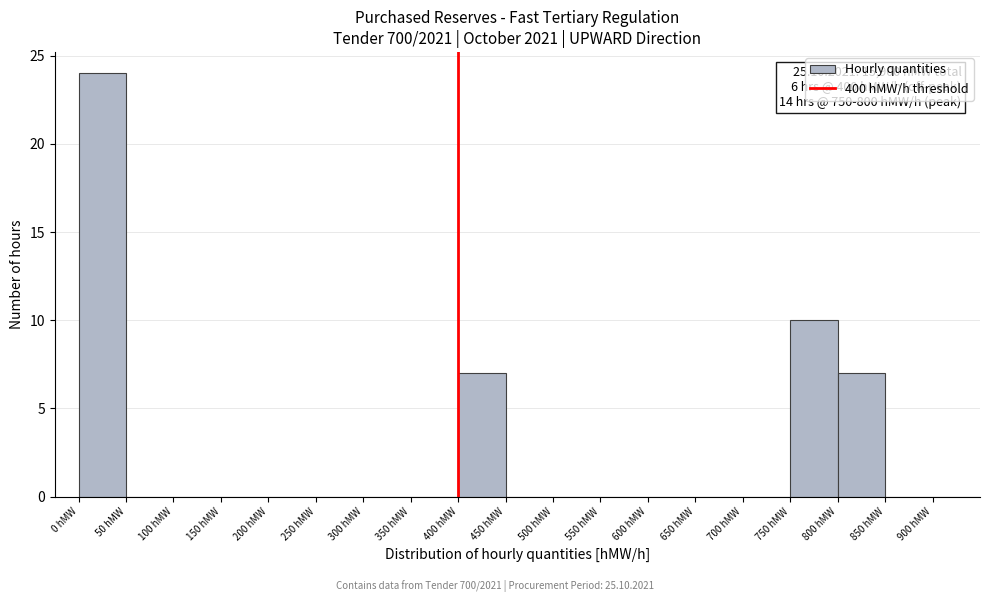

Which range on the x-axis has the tallest bar?

0 to 50